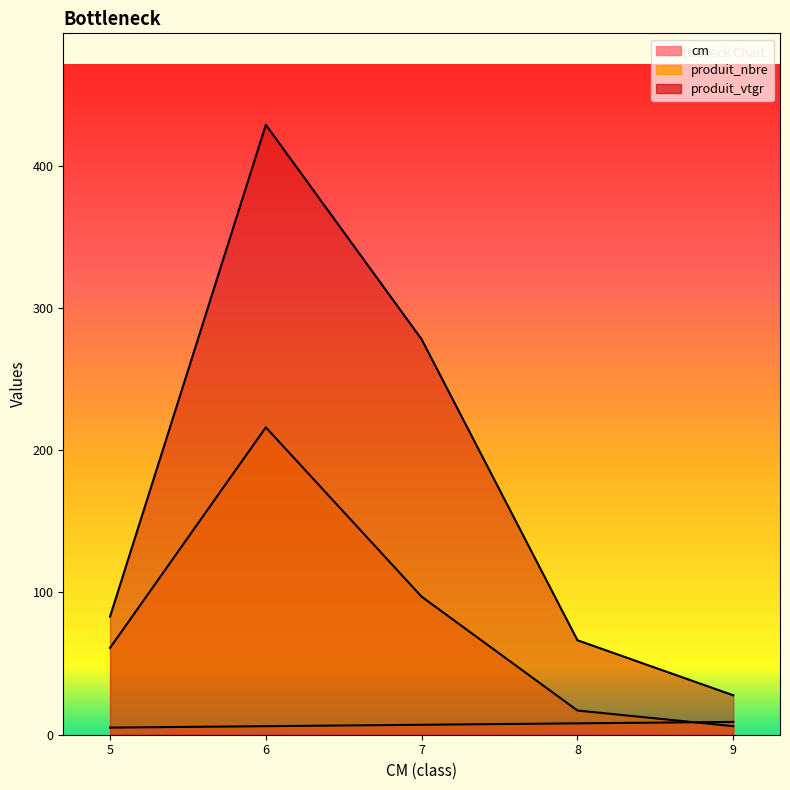

Which series ends up on top after the final intersection of cm and produit_nbre?

cm